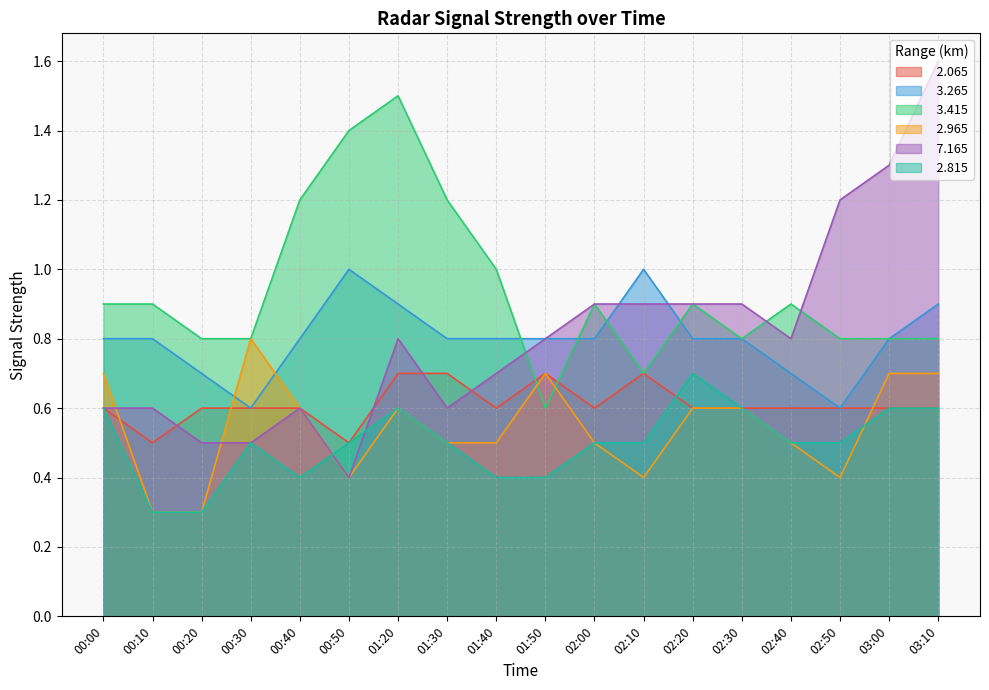

Which series has the widest spread of values?

  7.165